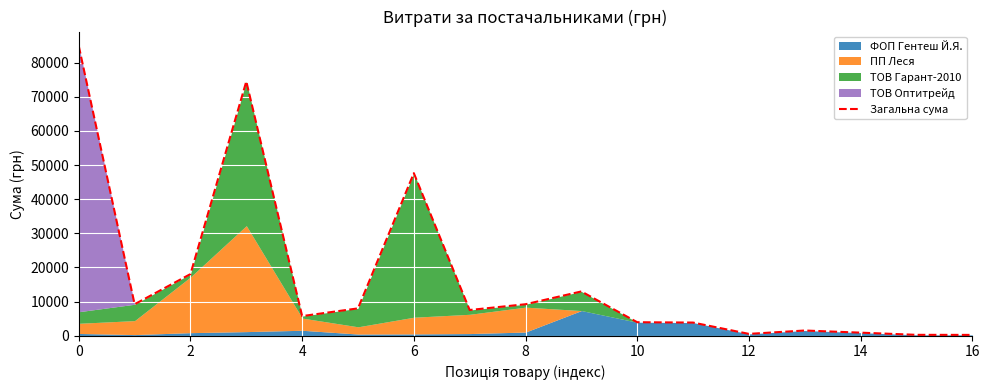

The value of Загальна сума at 10 is 3952.5. True or false?

True